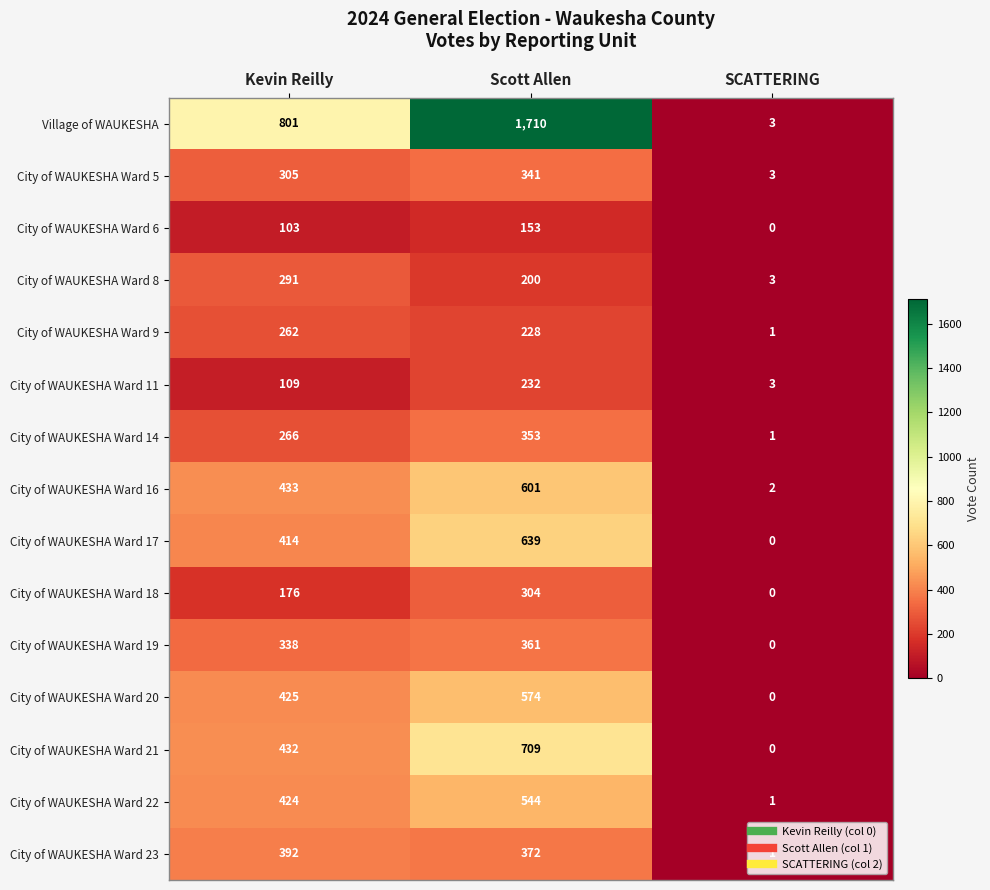

How many distinct data groups are displayed?

15